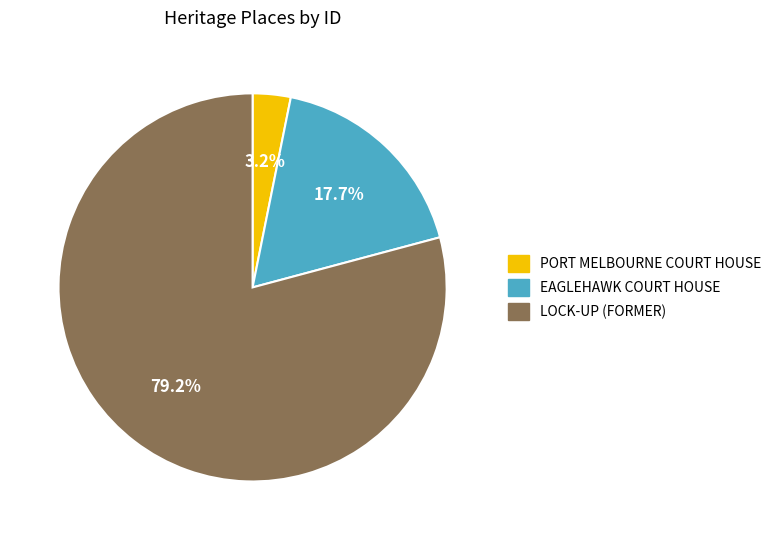

Combined, do EAGLEHAWK COURT HOUSE and PORT MELBOURNE COURT HOUSE account for over 50%?

No